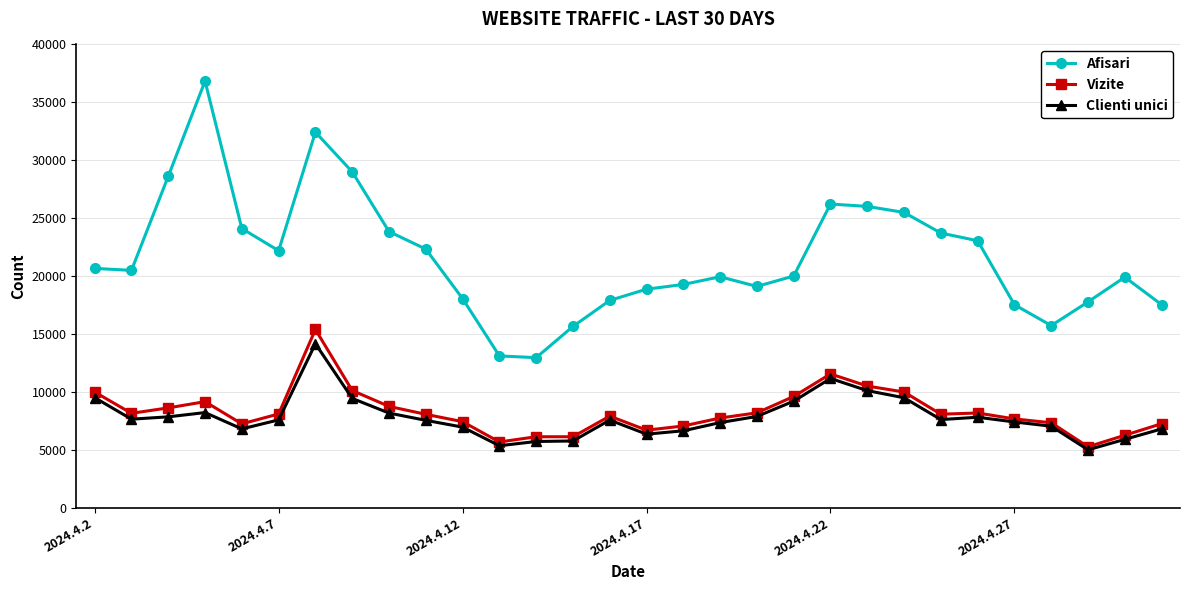

At how many categories does at least one series exceed 11627?

30